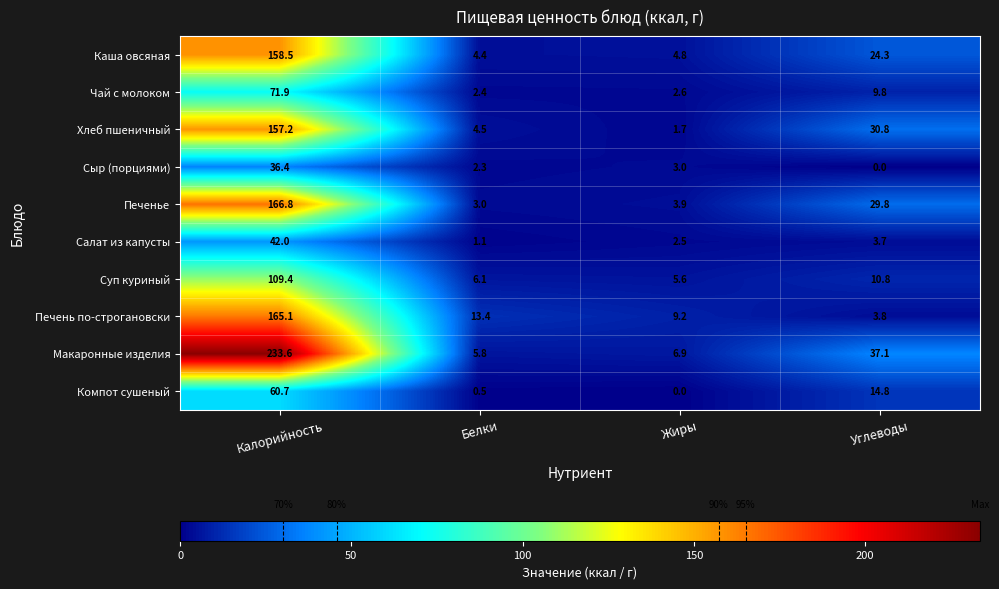

Rank the series at Белки from highest to lowest value.

Печень по-строгановски, Суп куриный, Макаронные изделия, Хлеб пшеничный, Каша овсяная, Печенье, Чай с молоком, Сыр (порциями), Салат из капусты, Компот сушеный